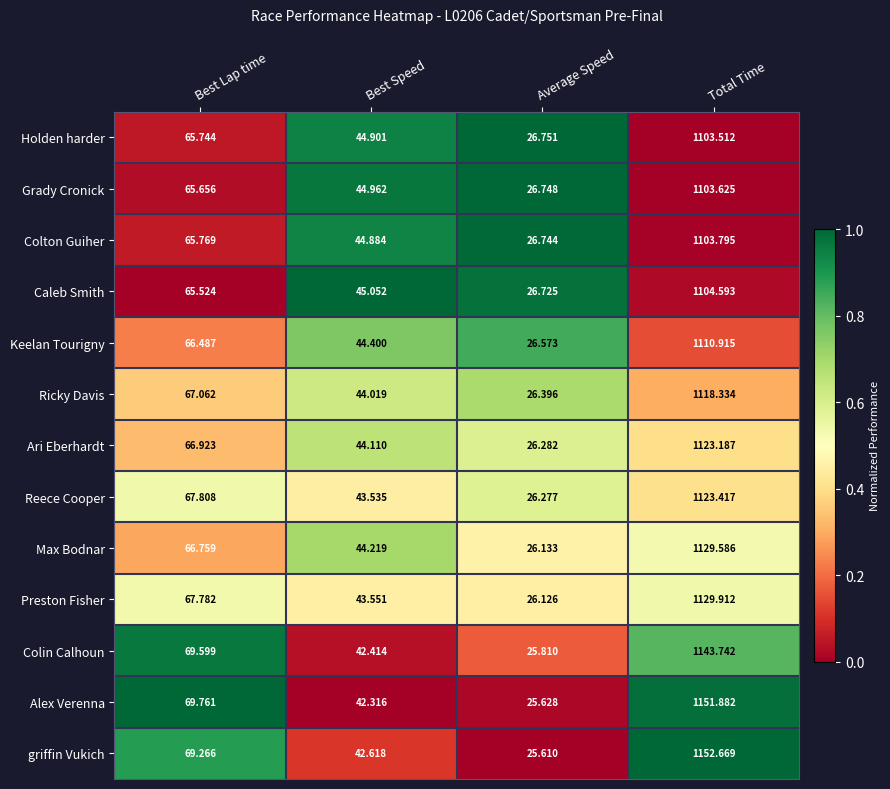

At which category does the chart reach its minimum across all series?

Average Speed